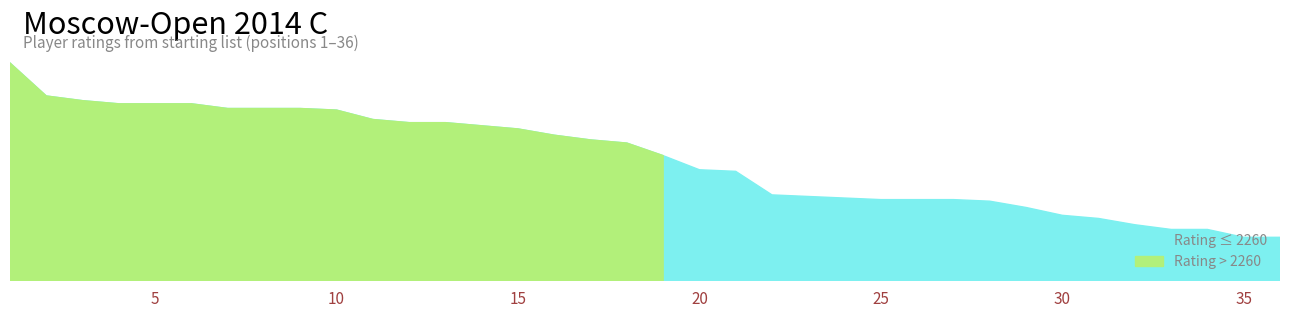

List the labels in order of value, largest first.

1, 2, 3, 4, 5, 6, 7, 8, 9, 10, 11, 12, 13, 14, 15, 16, 17, 18, 19, 20, 21, 22, 23, 24, 25, 26, 27, 28, 29, 30, 31, 32, 33, 34, 35, 36